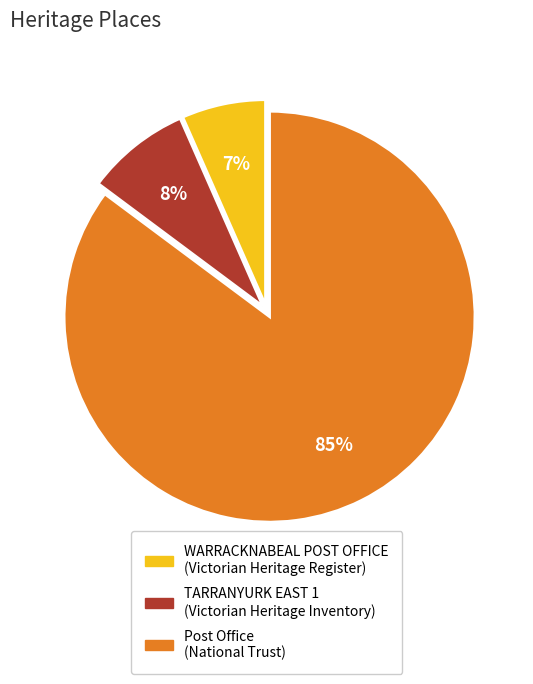

Does any single category account for the majority?

Yes